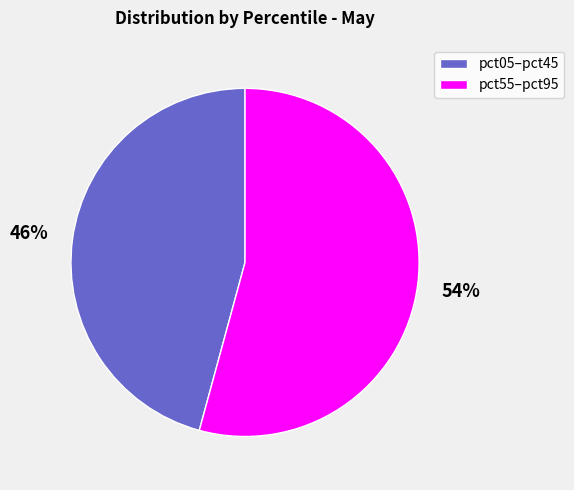

To the nearest percent, what is the average slice percentage?

50%